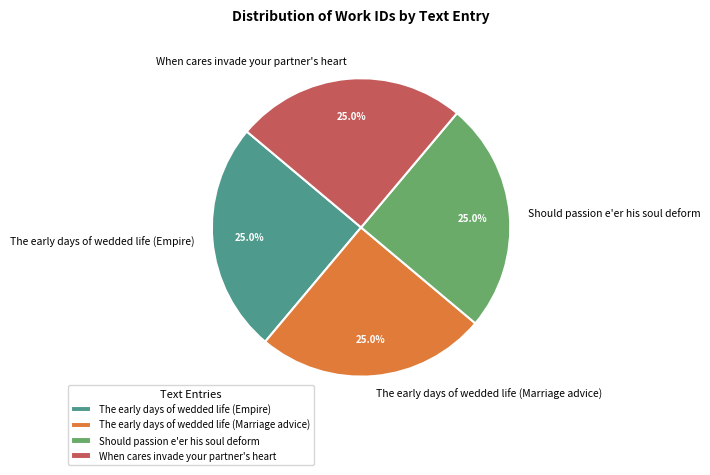

Count the number of slices in the pie.

4